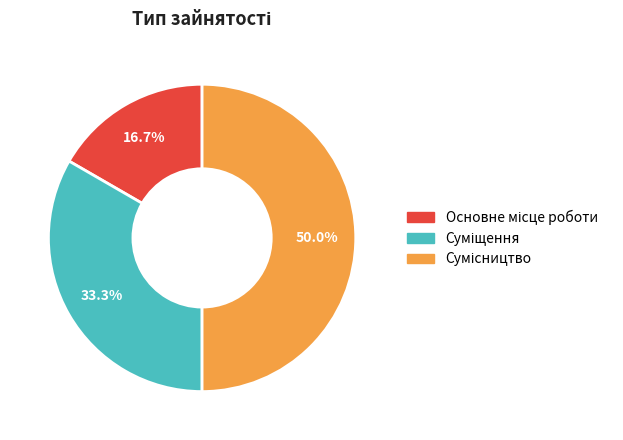

True or false: Сумісництво accounts for 63% of the total.

False